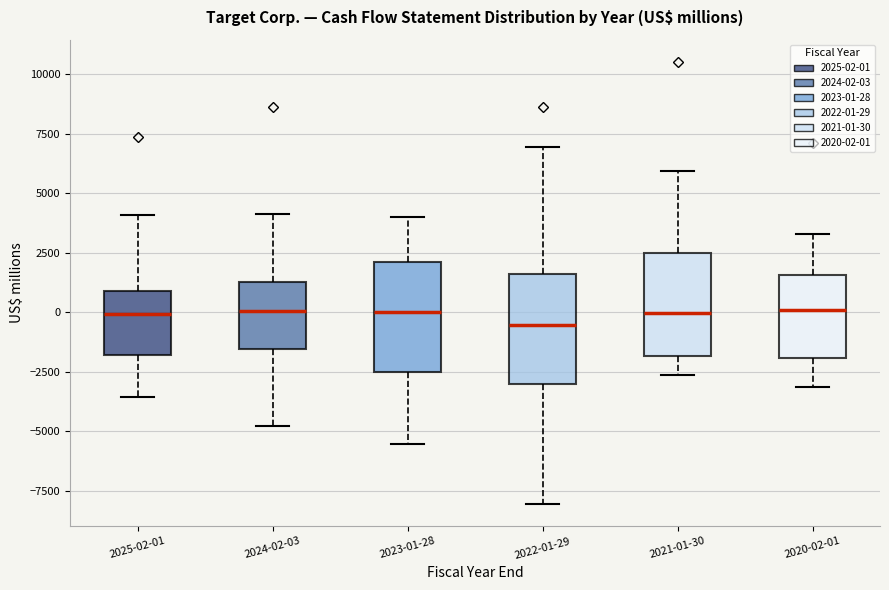

Reading left to right, transcribe this box plot: for each box, give where its median line is, the range the box spans, and where its two whiskers end, as read against the y-axis. The values are not printed on the chart, so give them approximately, as read against the axis.

2025-02-01: median 0, box -2000 to 1000, whiskers -3500 to 4000
2024-02-03: median 0, box -1500 to 1500, whiskers -5000 to 4000
2023-01-28: median 0, box -2500 to 2000, whiskers -5500 to 4000
2022-01-29: median -500, box -3000 to 1500, whiskers -8000 to 7000
2021-01-30: median 0, box -2000 to 2500, whiskers -2500 to 6000
2020-02-01: median 0, box -2000 to 1500, whiskers -3000 to 3500